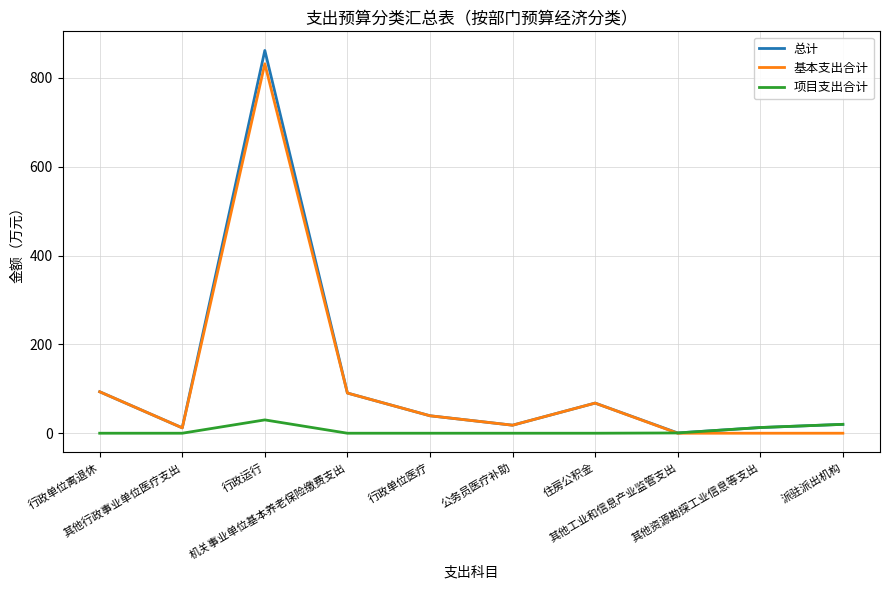

What is the highest value of the 项目支出合计 series?

30.0